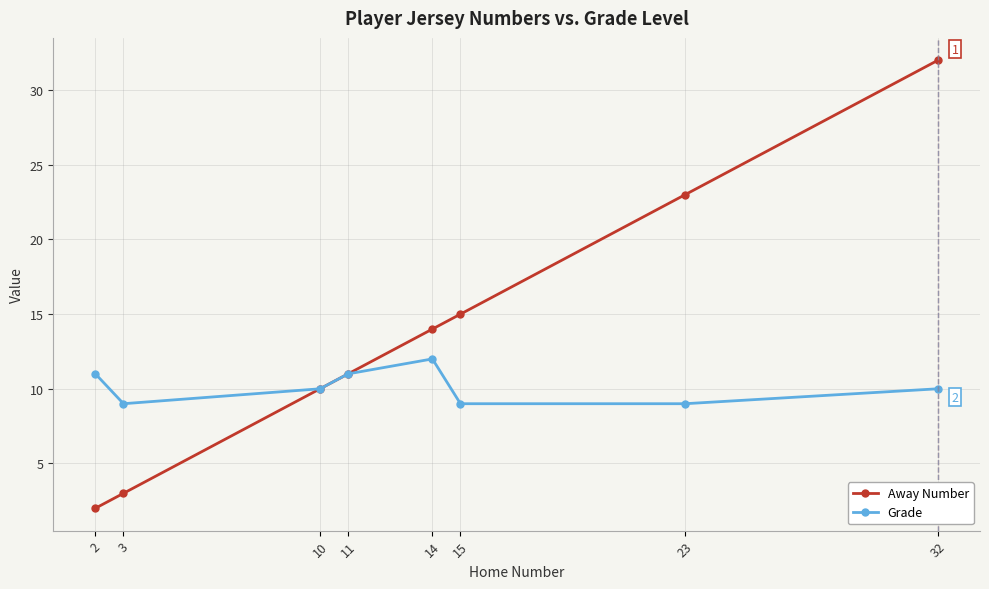

What are all the series names shown in the legend?

Away Number, Grade